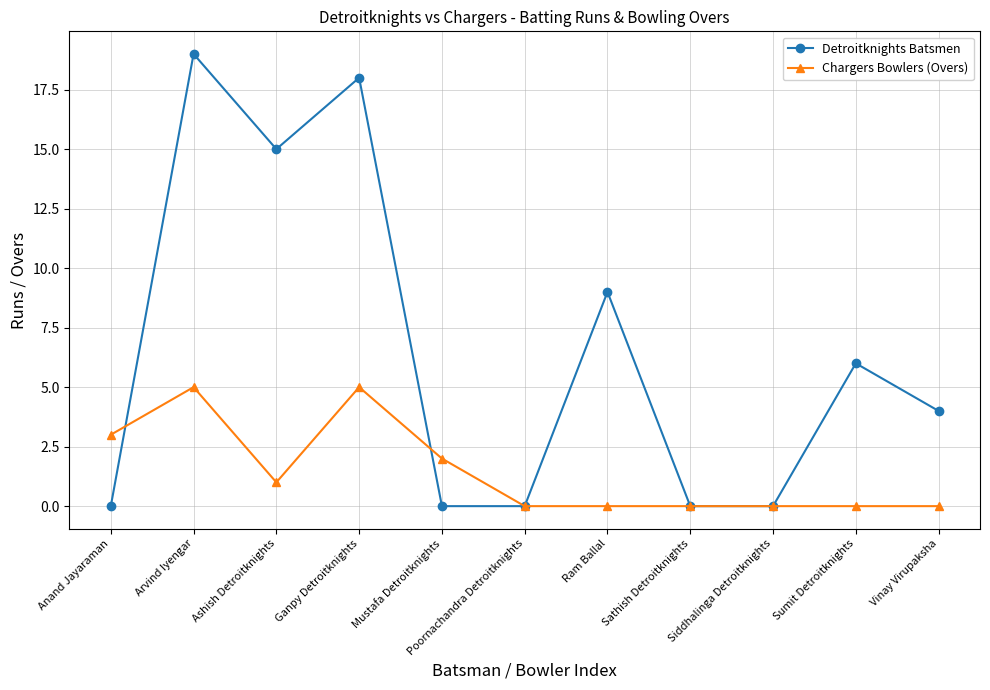

Count the Chargers Bowlers (Overs) values in the range 0 to 3.

9